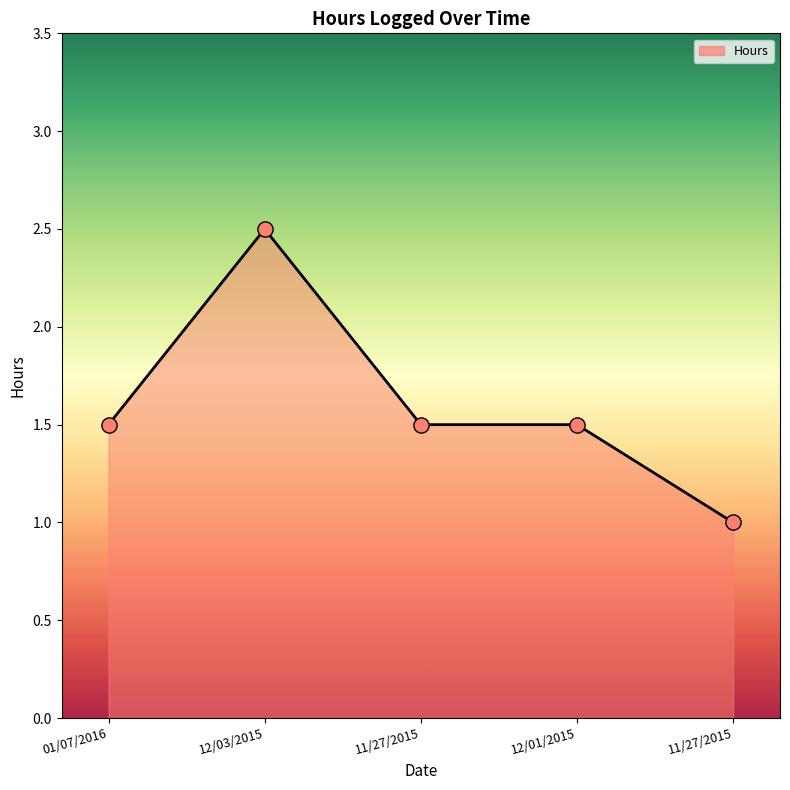

Which has a higher value, 01/07/2016 or 12/01/2015?

01/07/2016